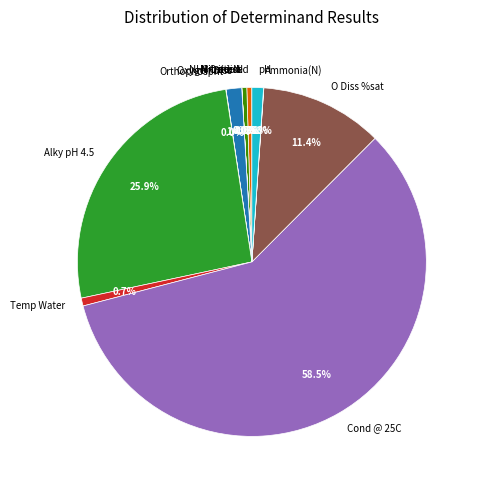

Does Cond @ 25C represent more than half of the total?

Yes